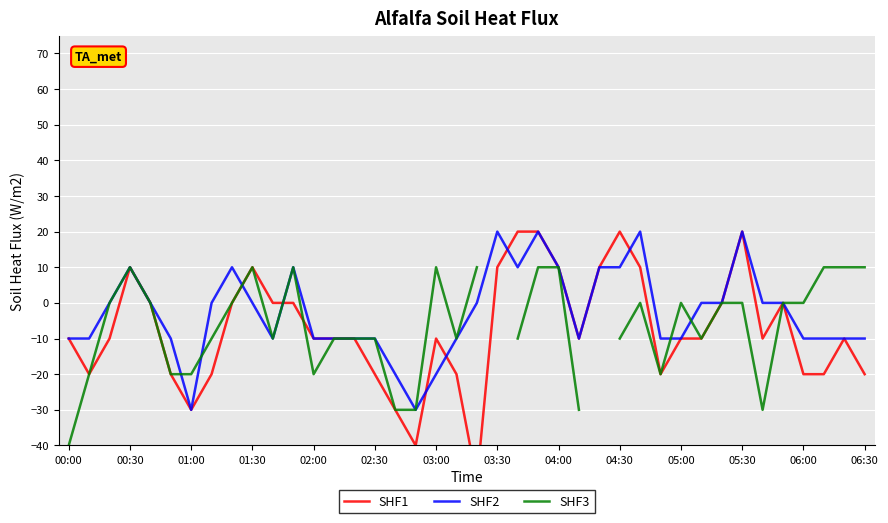

True or false: SHF2 has a value of -2 at 02:30.

False